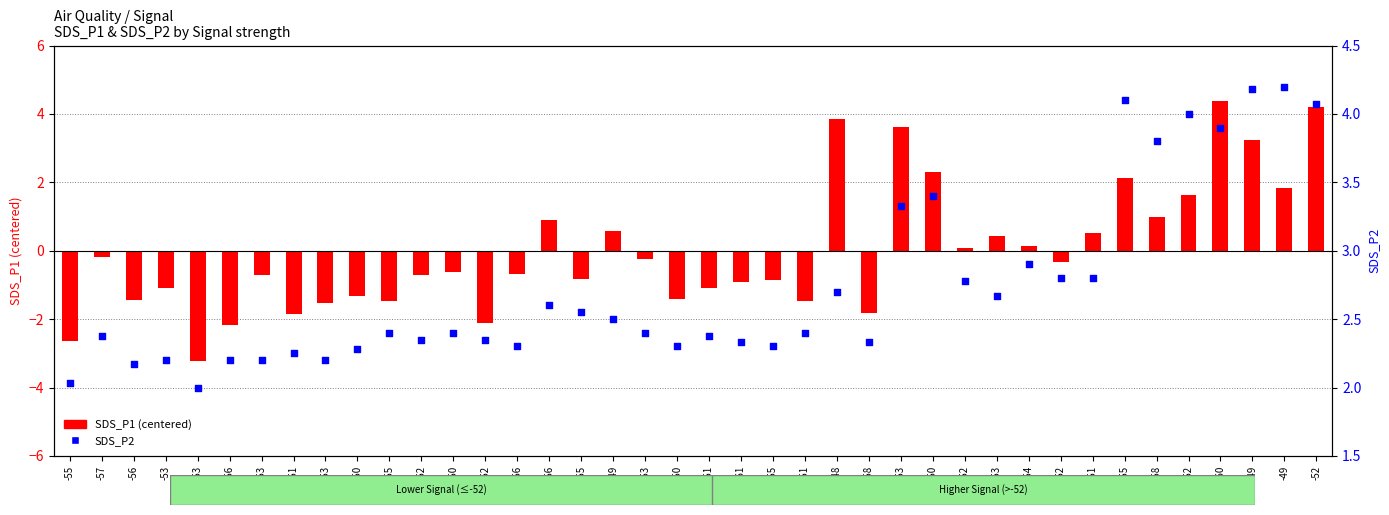

What are all the series names shown in the legend?

SDS_P1 (centered), SDS_P2